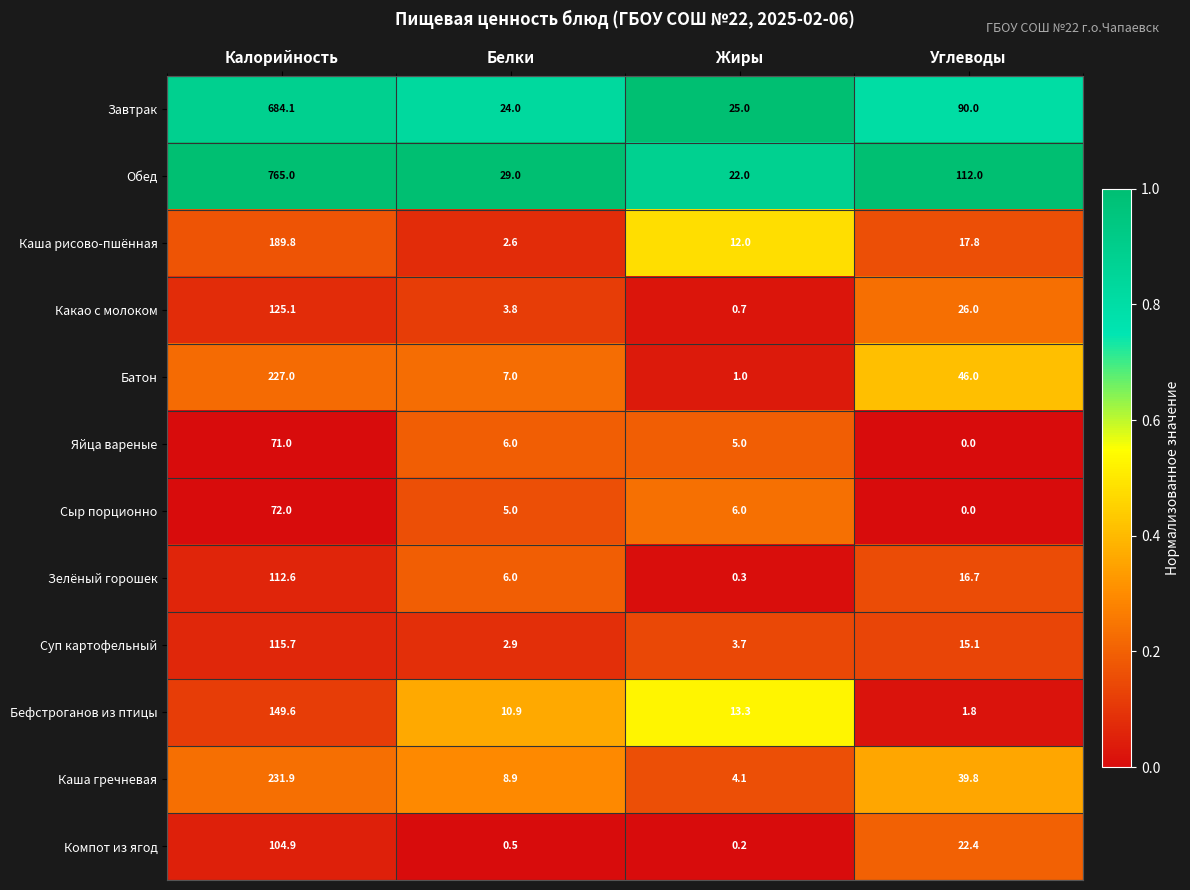

At which label does Сыр порционно reach its peak?

Калорийность